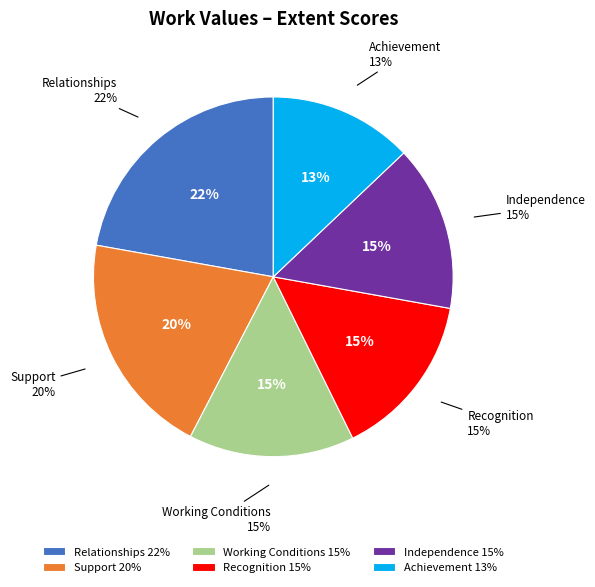

To the nearest percent, what is the combined percentage of Achievement and Relationships?

35%